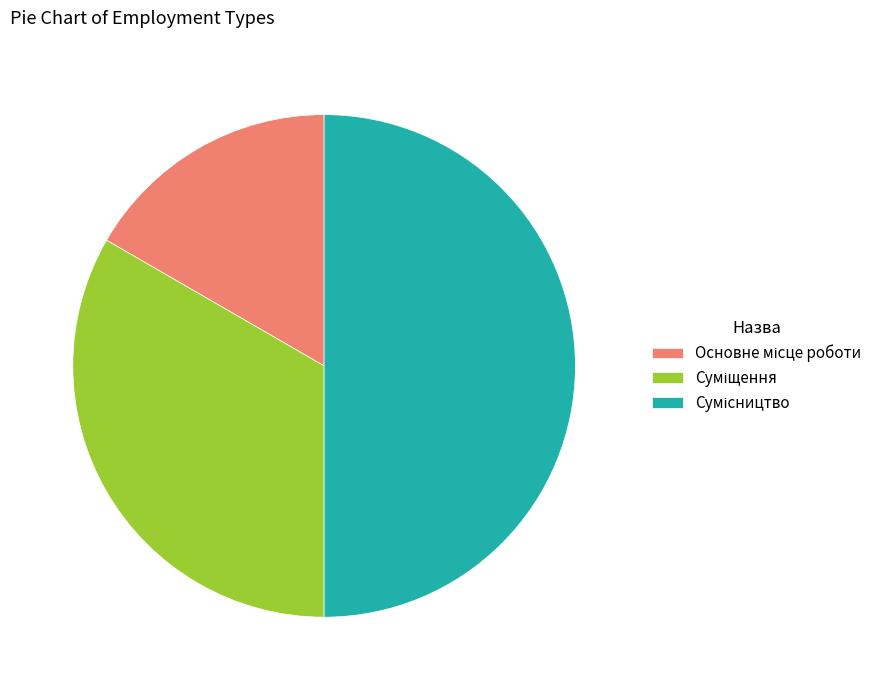

How many segments does this pie chart have?

3